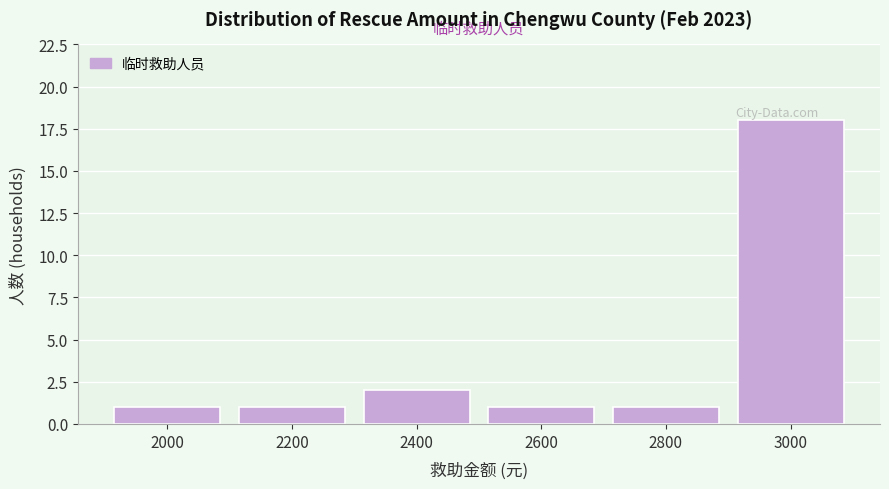

Reading right to left, transcribe all the data shown in this chart.

3000=18	2800=1	2600=1	2400=2	2200=1	2000=1